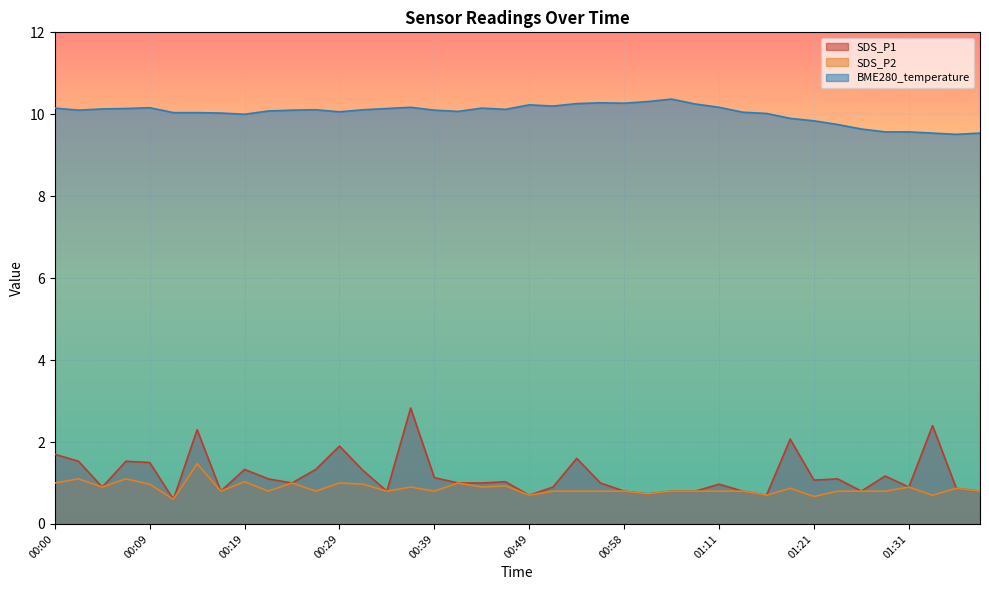

True or false: SDS_P1 has more than 0 points higher than both neighbors.

True